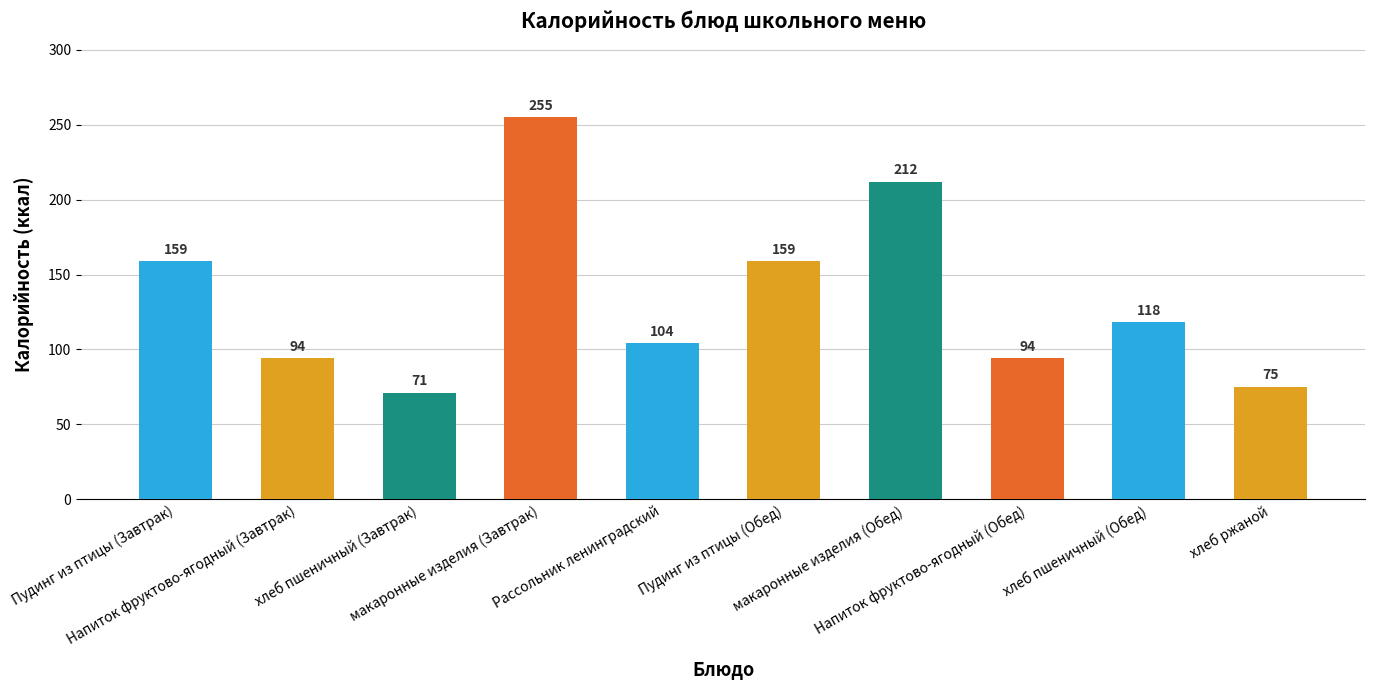

What is the sum of all values?

1341